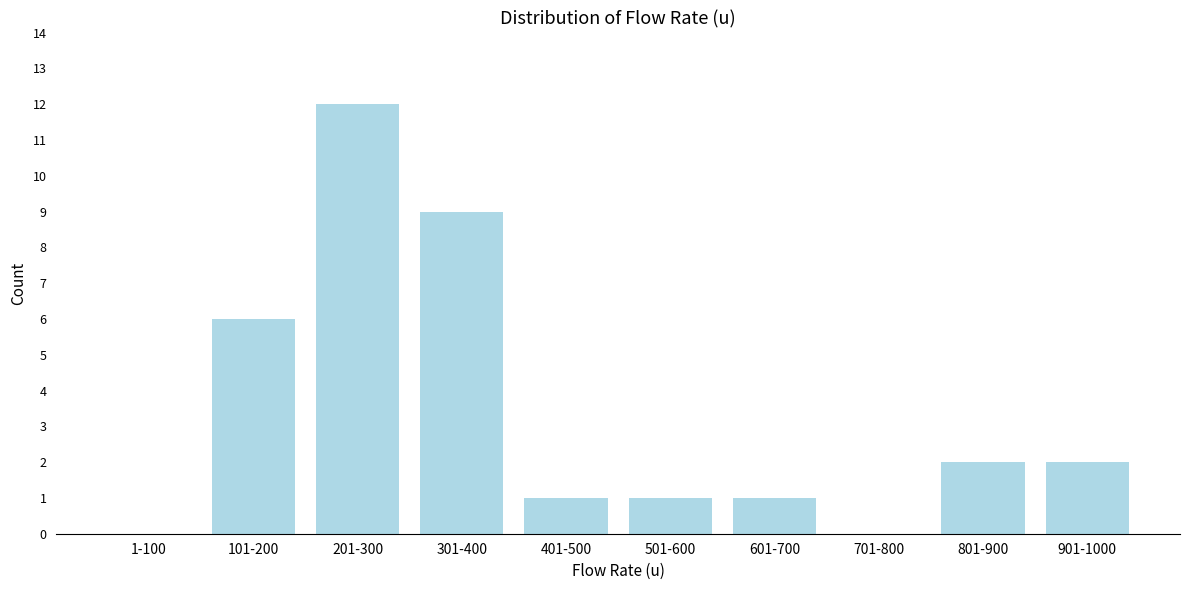

Reading left to right, transcribe all the data shown in this chart.

1-100=0	101-200=6	201-300=12	301-400=9	401-500=1	501-600=1	601-700=1	701-800=0	801-900=2	901-1000=2